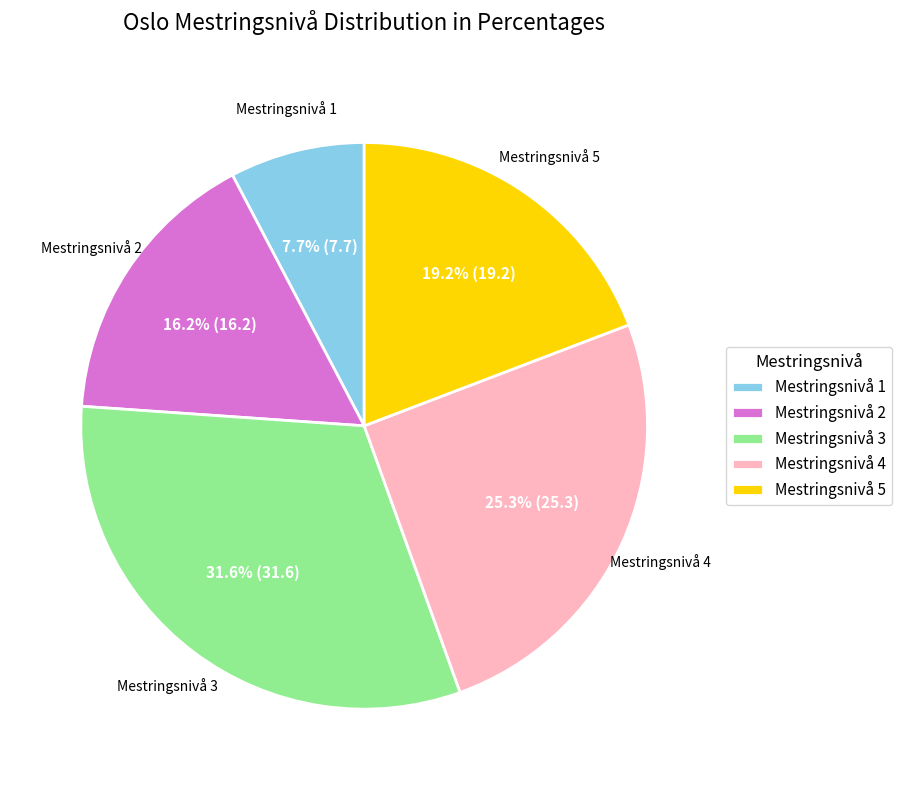

Which category has the smallest portion of the pie?

Mestringsnivå 1